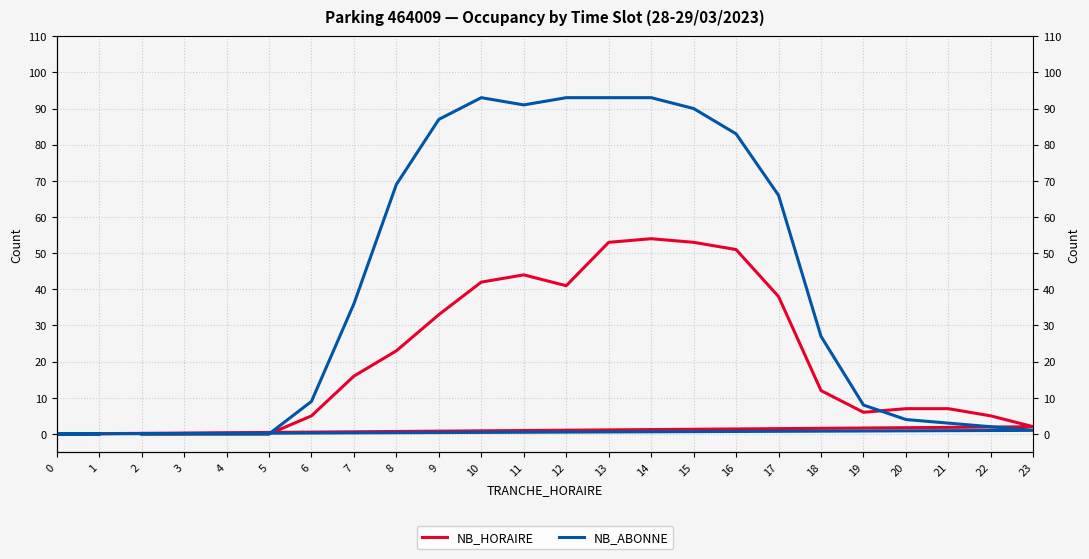

How many lines are shown in the chart?

2